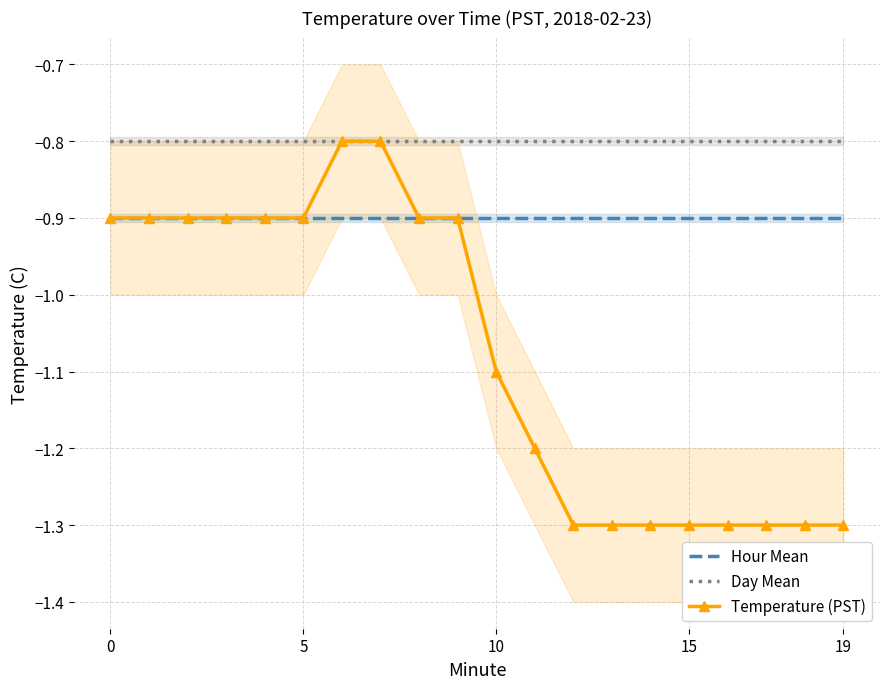

Is it true that Hour Mean equals -0.9 at 11?

True